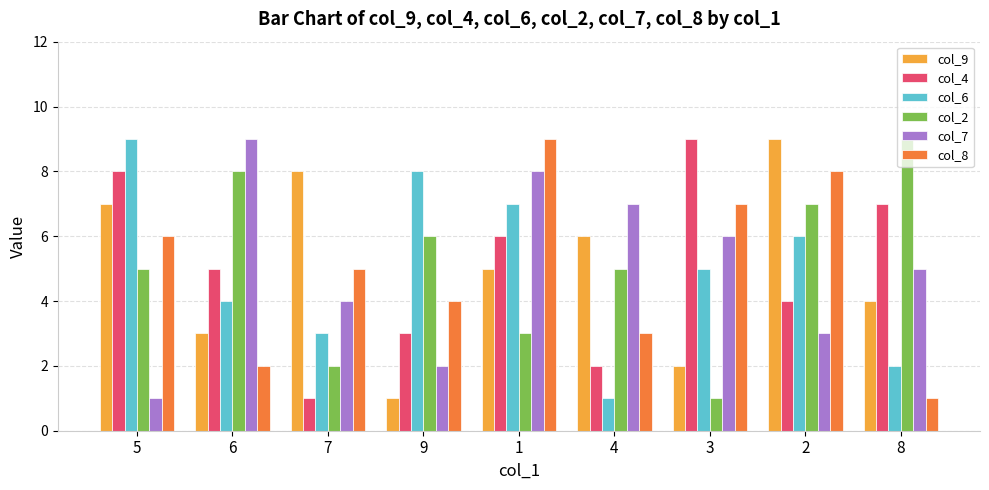

Count the number of categories in the chart.

9